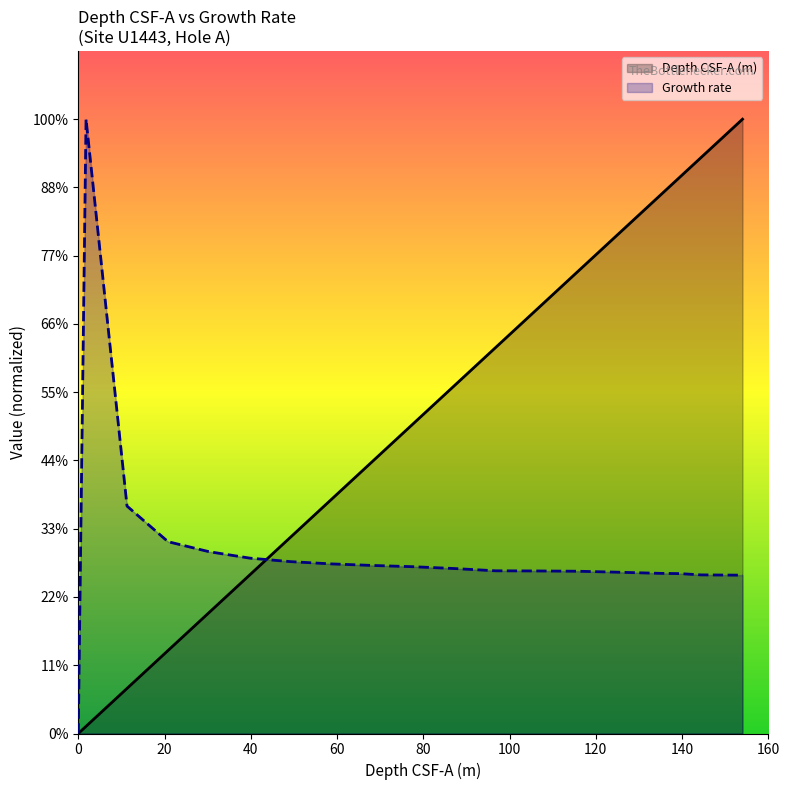

True or false: Growth rate and Depth CSF-A (m) intersect in this chart.

True